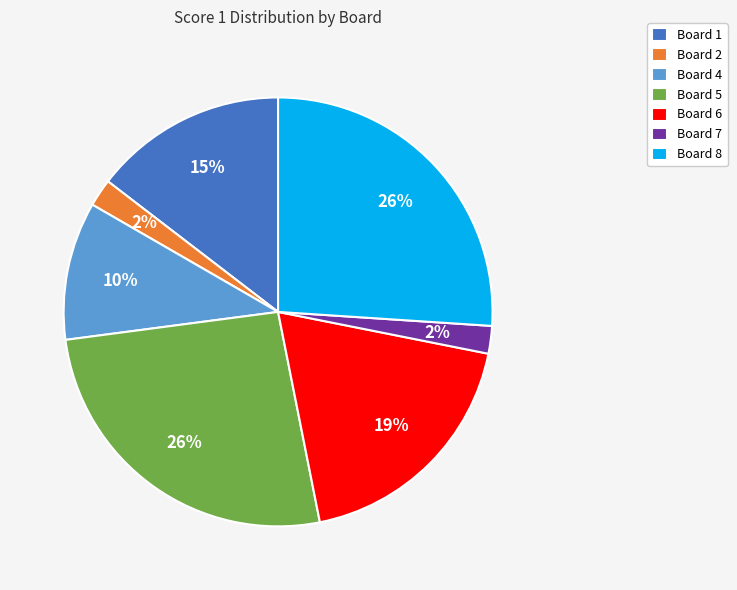

Is it true that Board 5 is 12% of the pie?

False